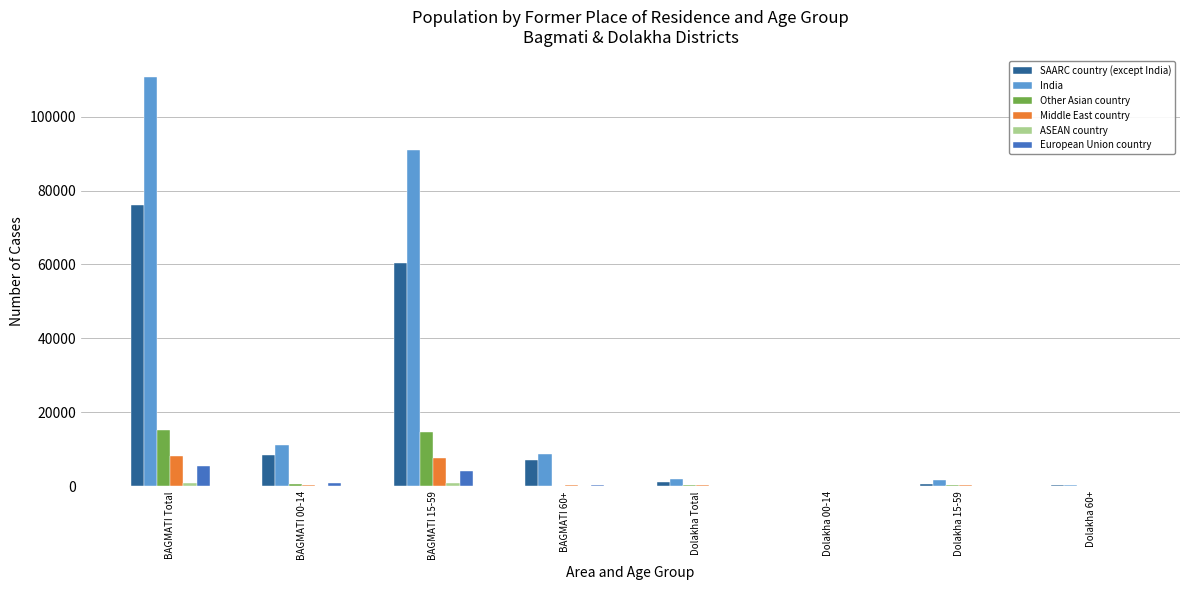

At which category is the sum across all series the highest?

BAGMATI Total